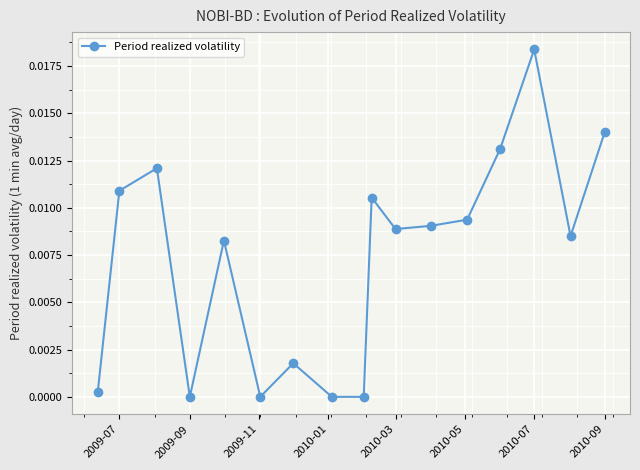

True or false: the data has more than 0 interior local peaks.

True